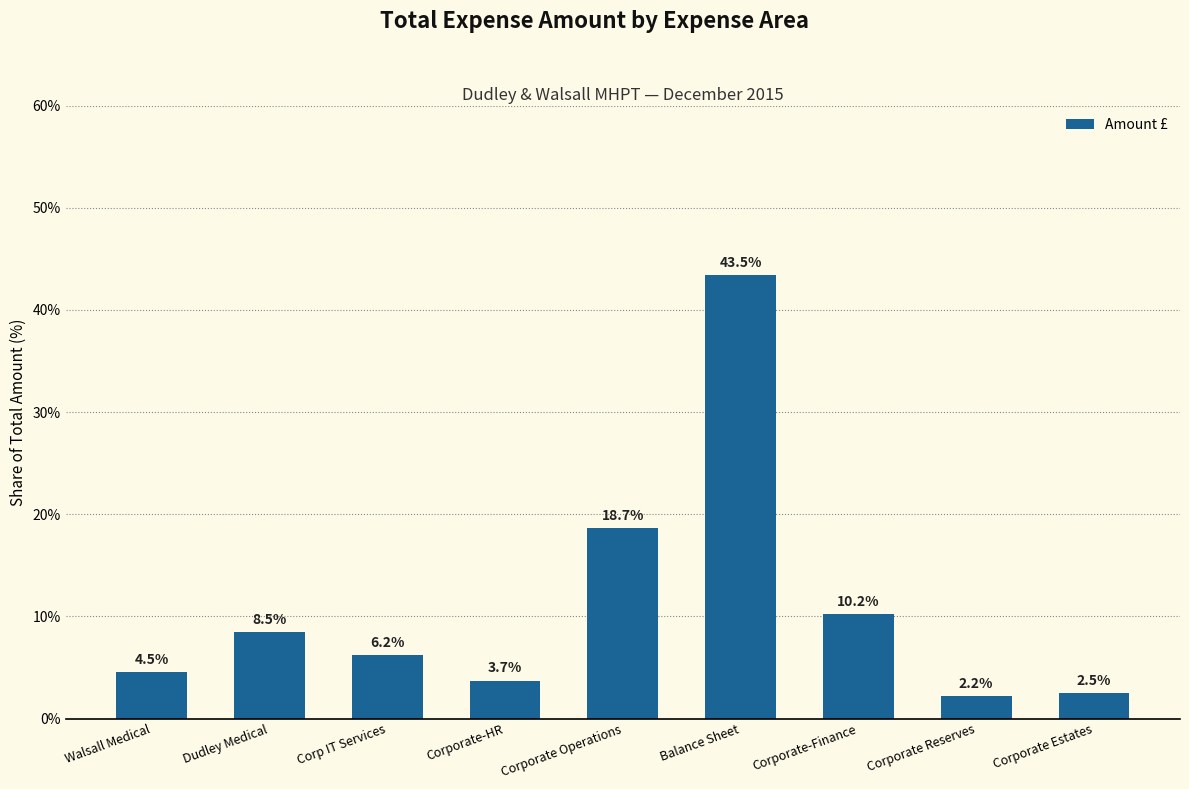

At which label is the value closest to 22?

Corporate Operations